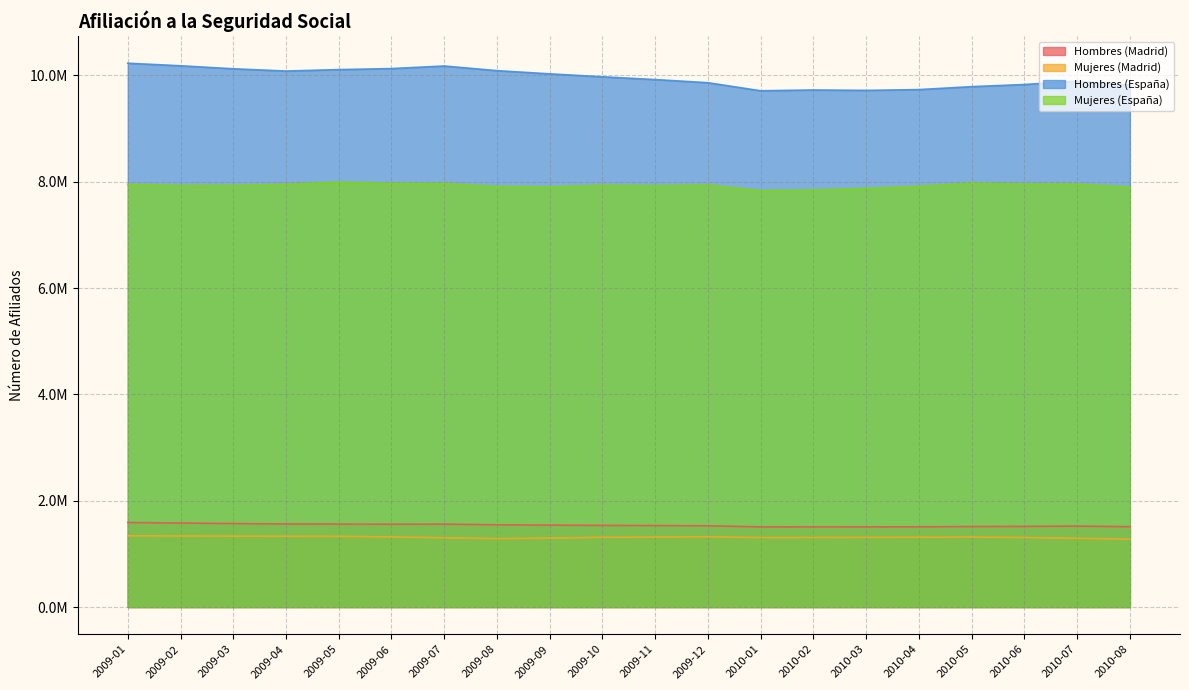

True or false: Hombres (España) has a value of 5490835.6 at 2009-10.

False